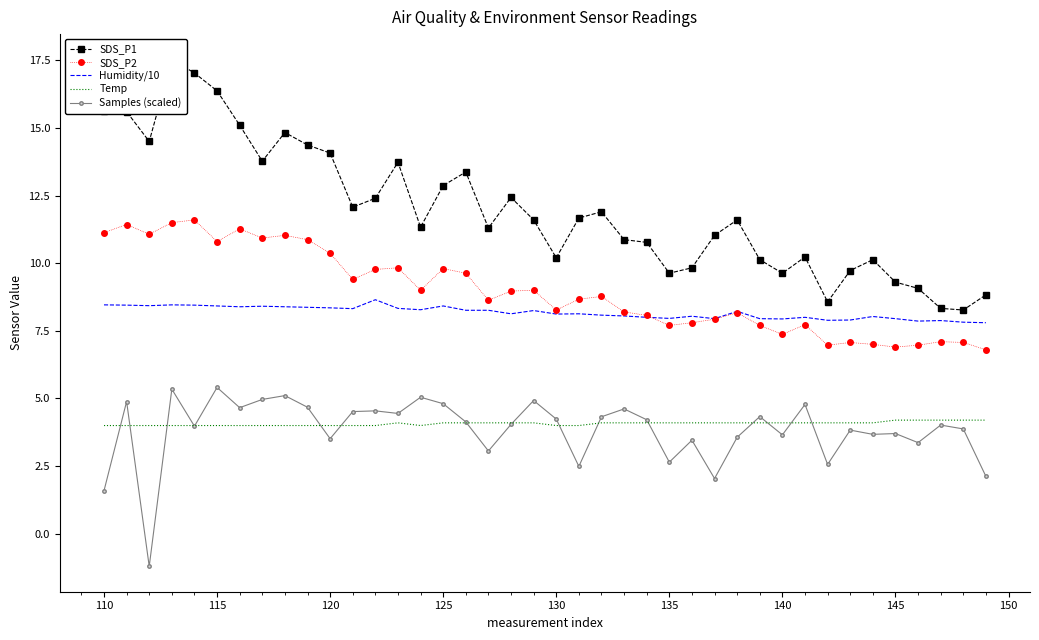

True or false: Samples (scaled) and Humidity/10 cross at least once.

False